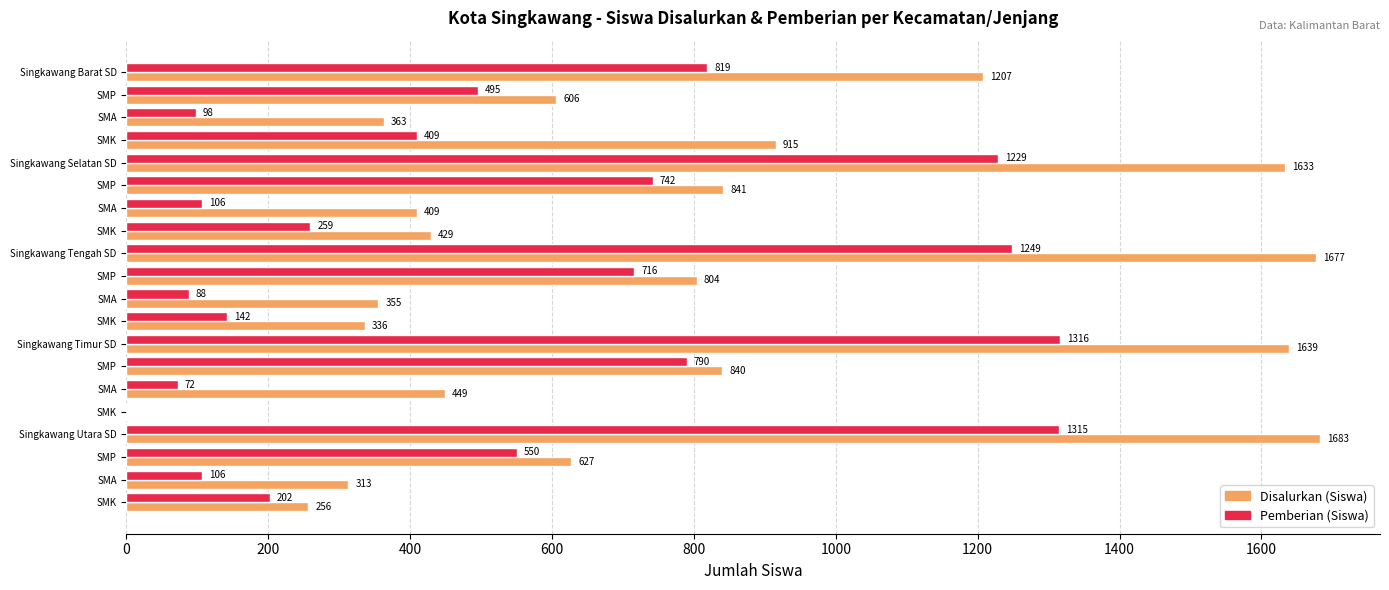

Reading right to left, extract all data points from this chart.

Disalurkan (Siswa): 256	313	627	1683	0	449	840	1639	336	355	804	1677	429	409	841	1633	915	363	606	1207
Pemberian (Siswa): 202	106	550	1315	0	72	790	1316	142	88	716	1249	259	106	742	1229	409	98	495	819